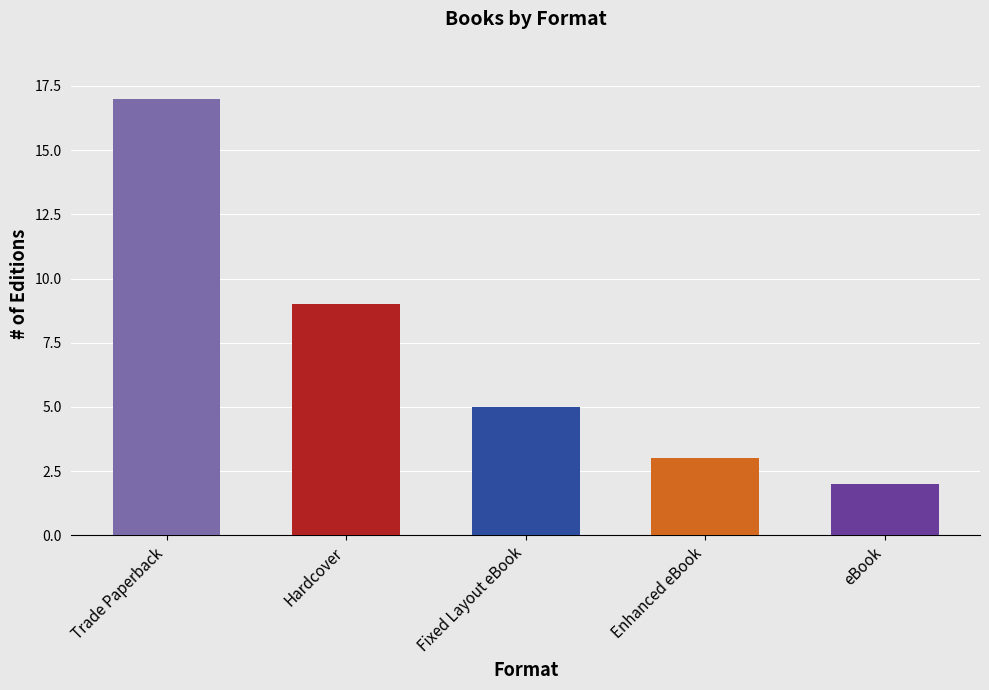

At which label is the value closest to 10?

Hardcover